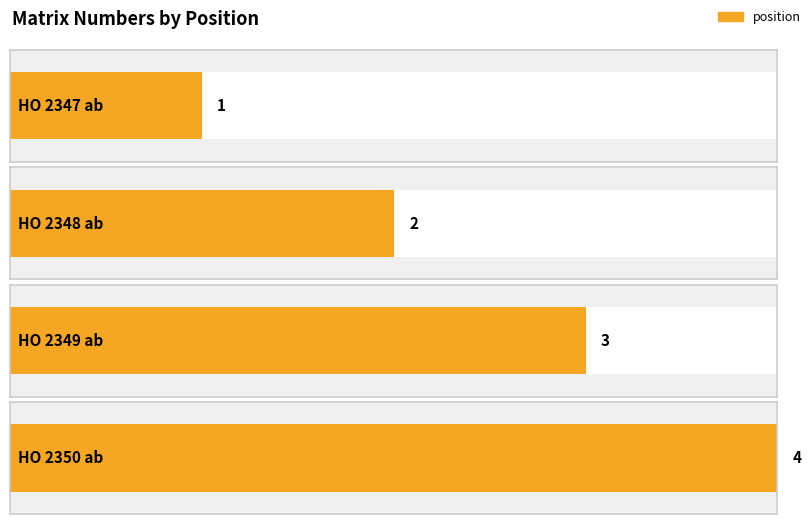

Which category has the highest value across all series?

HO 2350 ab